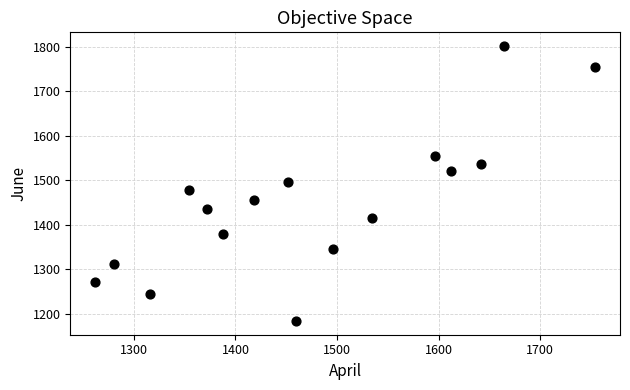

What is the range of X values (max minus min)?

492